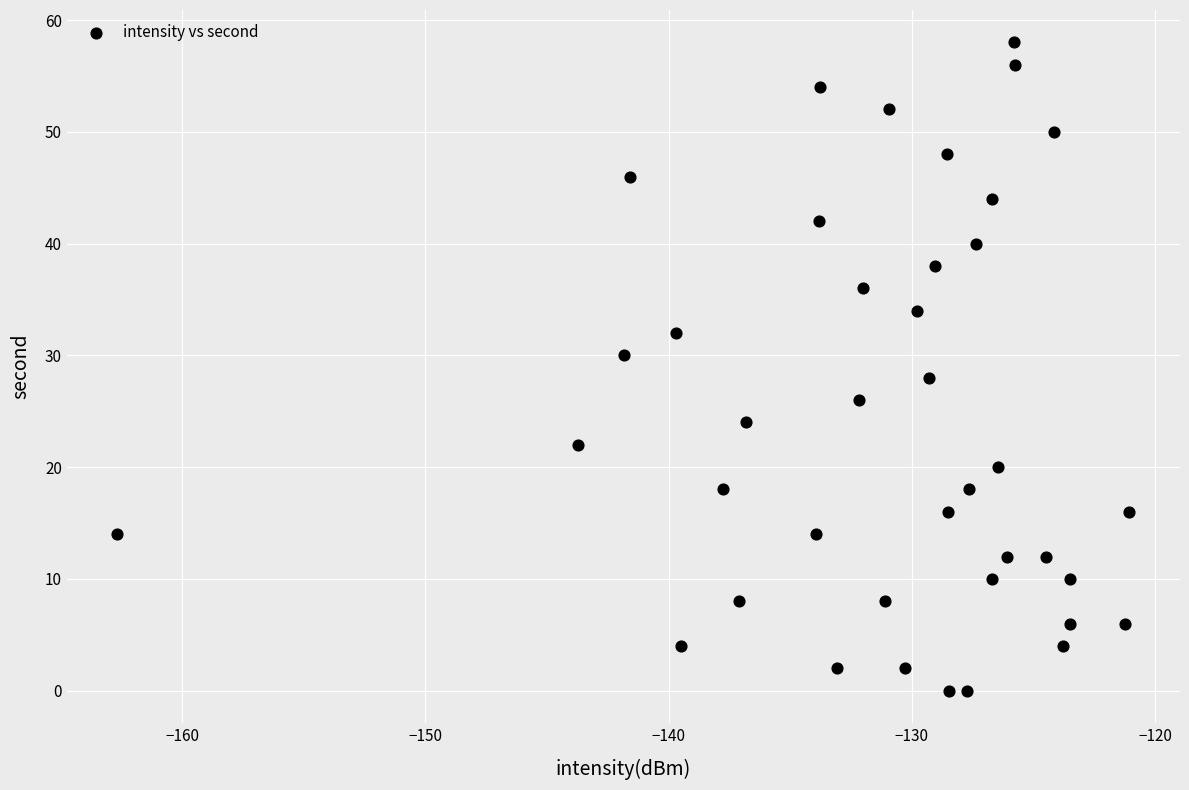

What is the range of Y values (max minus min)?

58